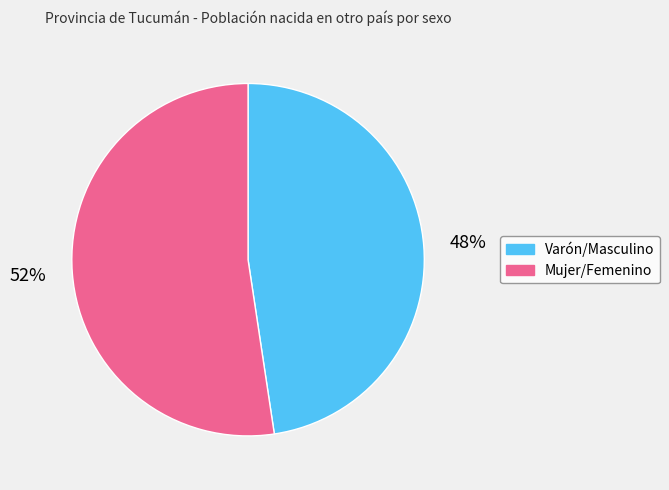

To the nearest percent, what portion does Mujer/Femenino represent?

52%